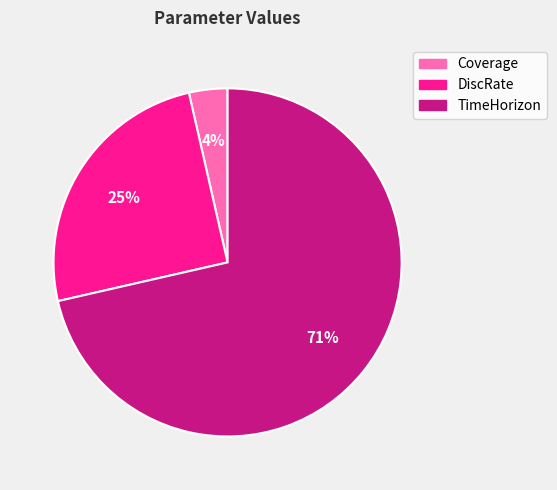

What percentage is the Coverage slice, to the nearest percent?

4%